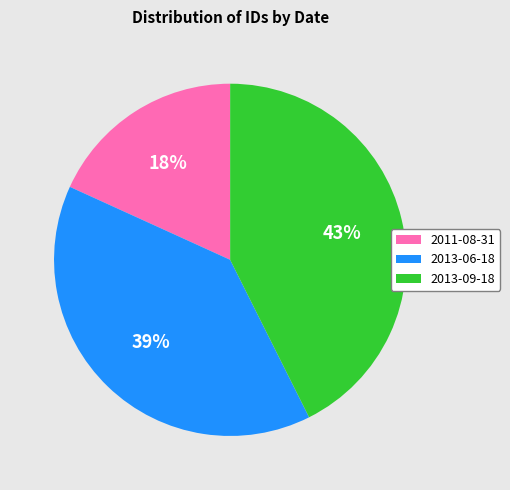

To the nearest percent, what portion does 2011-08-31 represent?

18%